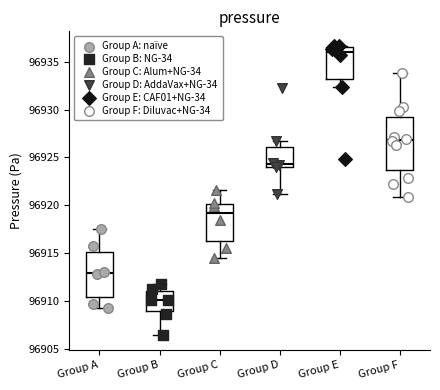

Where does the median line of the box for Group C sit on the y-axis? The values are not printed on the chart, so give them approximately, as read against the axis.

96919.0